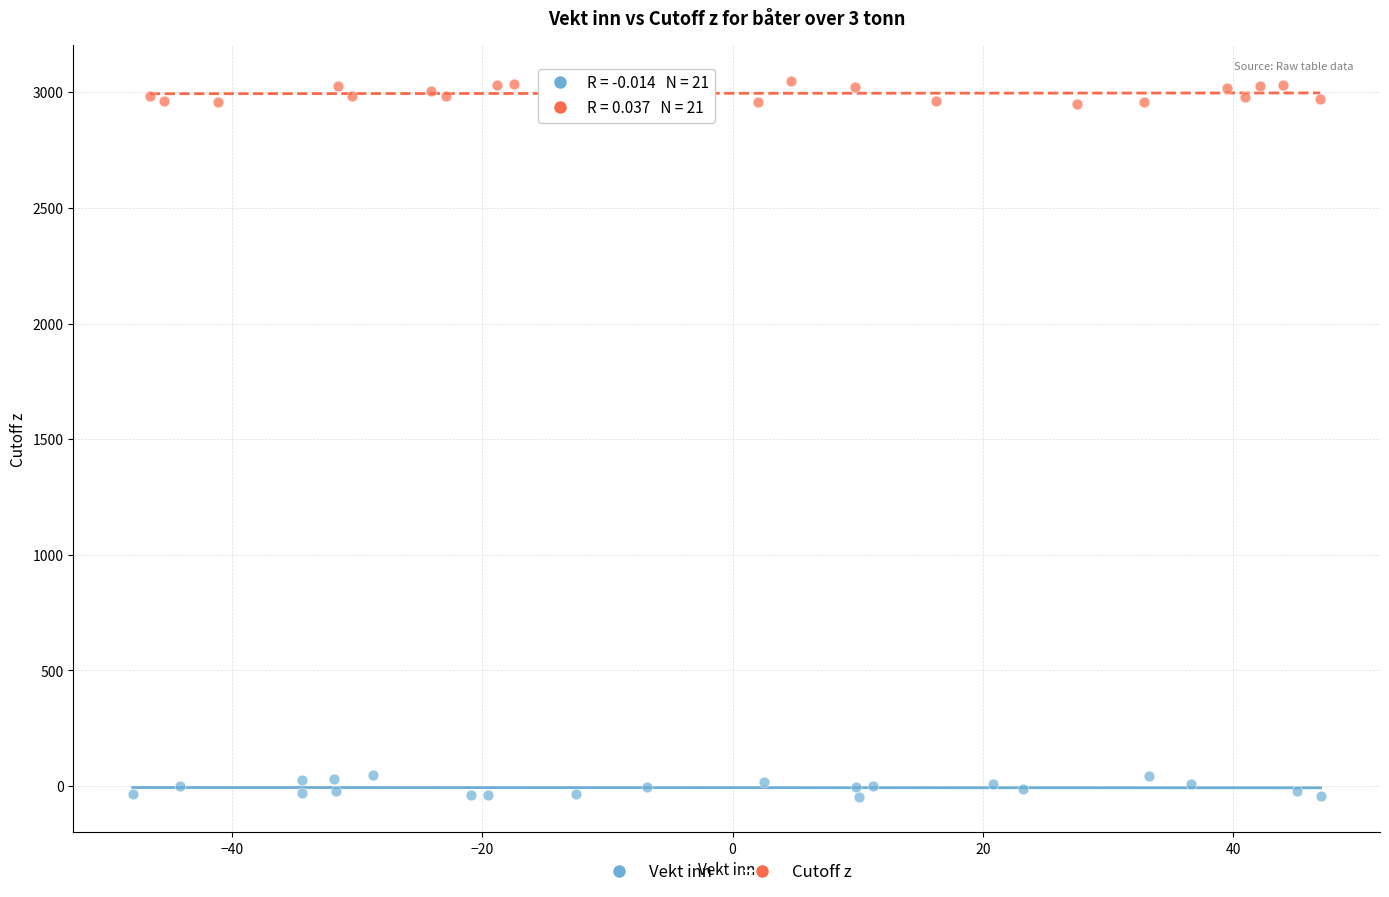

Which series reaches the minimum Y coordinate?

Vekt inn